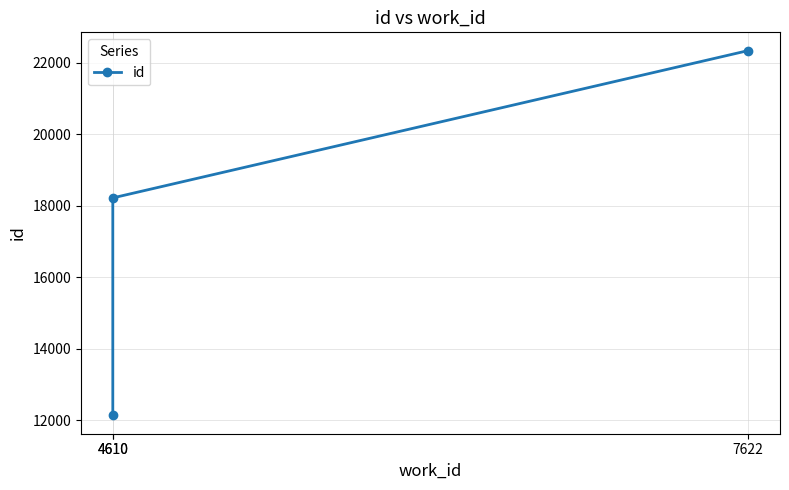

The value at 4610 is 5251. True or false?

False